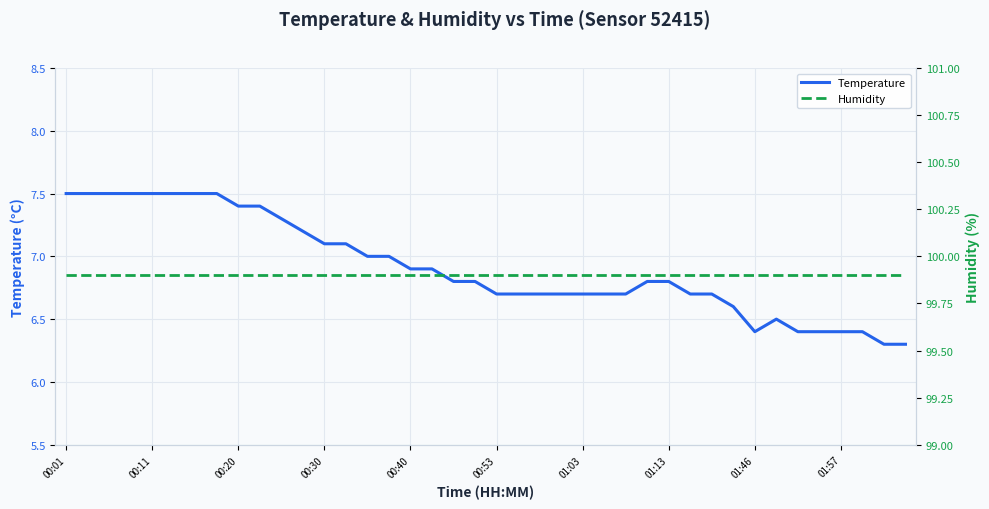

What is the highest value of the Humidity series?

99.9